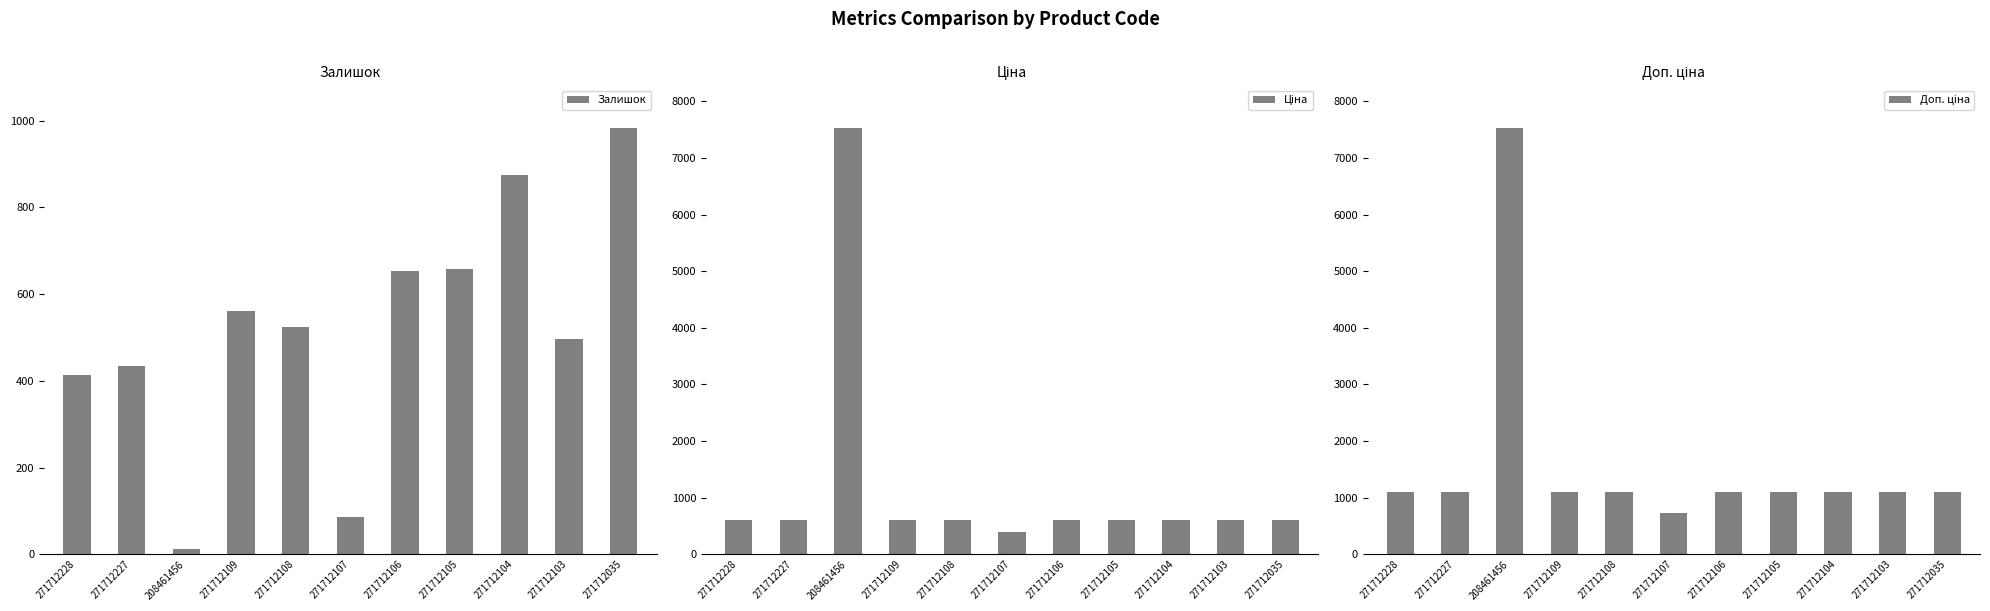

What is the difference between the second highest and minimum values in the Доп. ціна series?

374.0